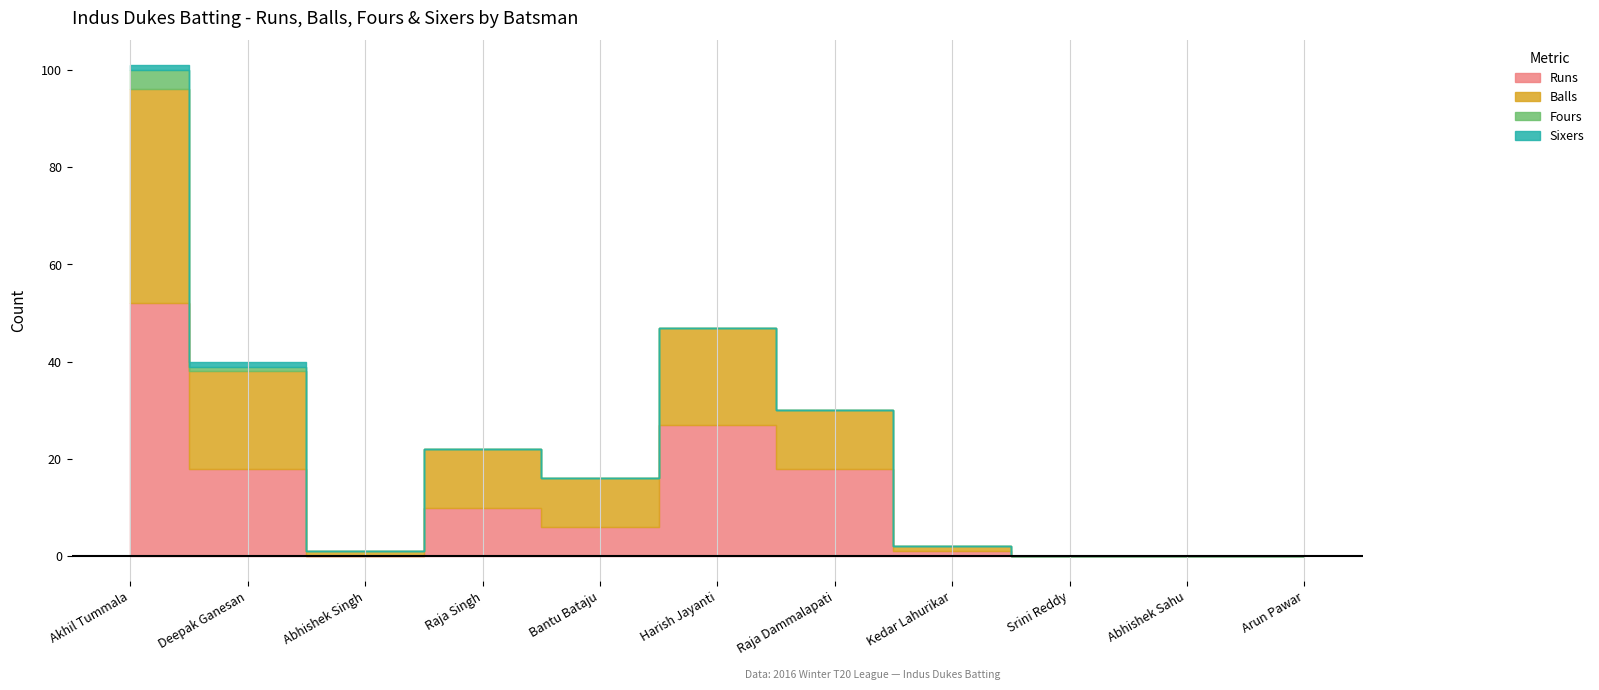

What are all the series names shown in the legend?

Runs, Balls, Fours, Sixers